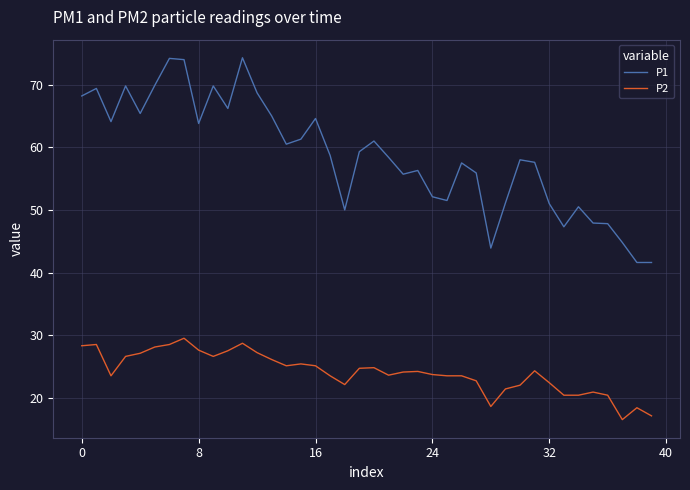

What is the highest value of the P1 series?

74.3